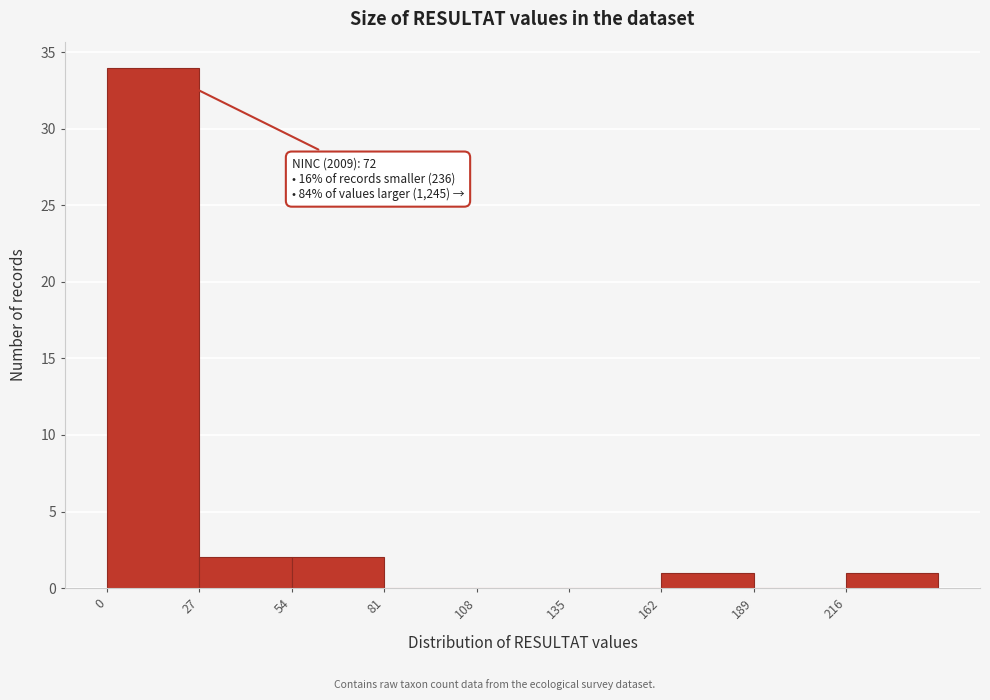

Over which range of the x-axis is the bar tallest?

0 to 27